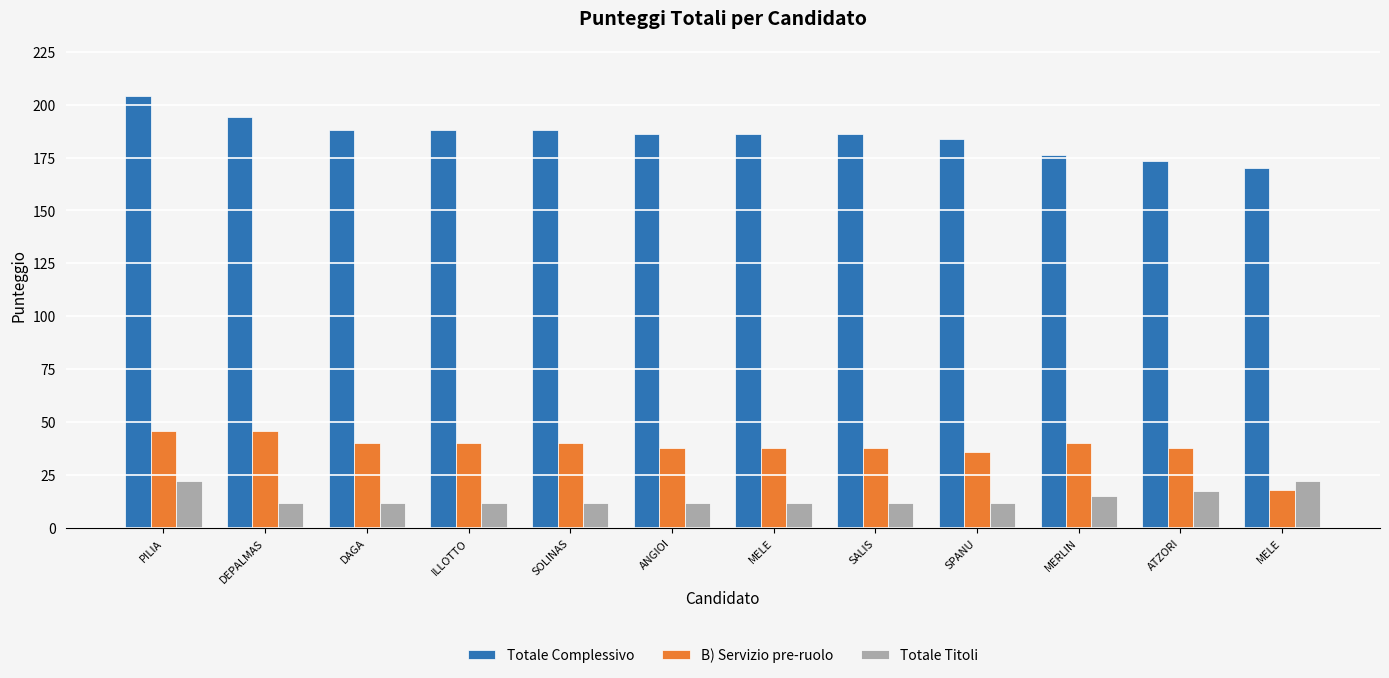

Reading right to left, extract all data points from this chart.

Totale Complessivo: MELE=170.0	ATZORI=173.5	MERLIN=176.0	SPANU=184.0	SALIS=186.0	MELE=186.0	ANGIOI=186.0	SOLINAS=188.0	ILLOTTO=188.0	DAGA=188.0	DEPALMAS=194.0	PILIA=204.0
B) Servizio pre-ruolo: MELE=18.0	ATZORI=38.0	MERLIN=40.0	SPANU=36.0	SALIS=38.0	MELE=38.0	ANGIOI=38.0	SOLINAS=40.0	ILLOTTO=40.0	DAGA=40.0	DEPALMAS=46.0	PILIA=46.0
Totale Titoli: MELE=22.0	ATZORI=17.5	MERLIN=15.0	SPANU=12.0	SALIS=12.0	MELE=12.0	ANGIOI=12.0	SOLINAS=12.0	ILLOTTO=12.0	DAGA=12.0	DEPALMAS=12.0	PILIA=22.0